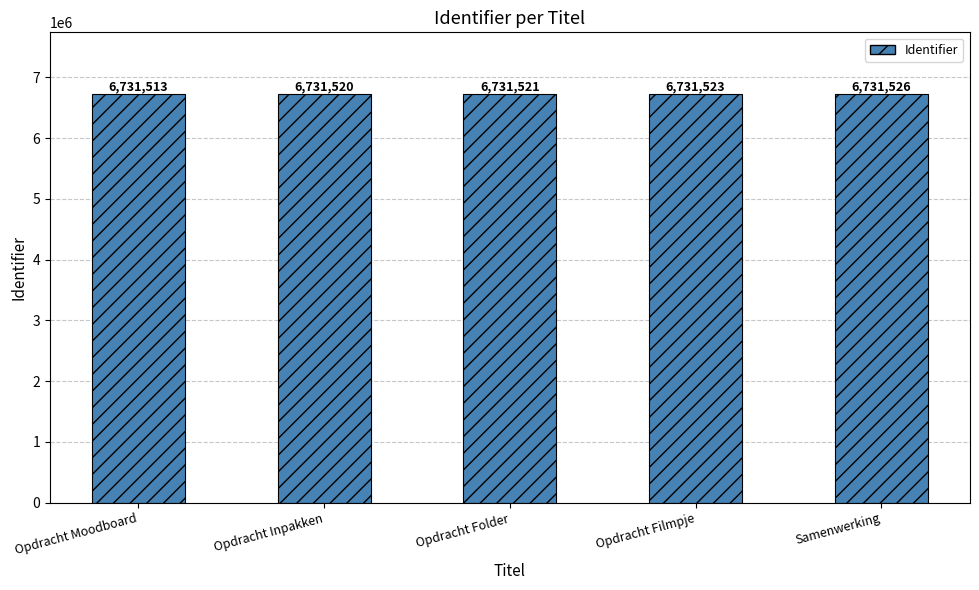

True or false: the data shows 6731513 at Opdracht Moodboard.

True